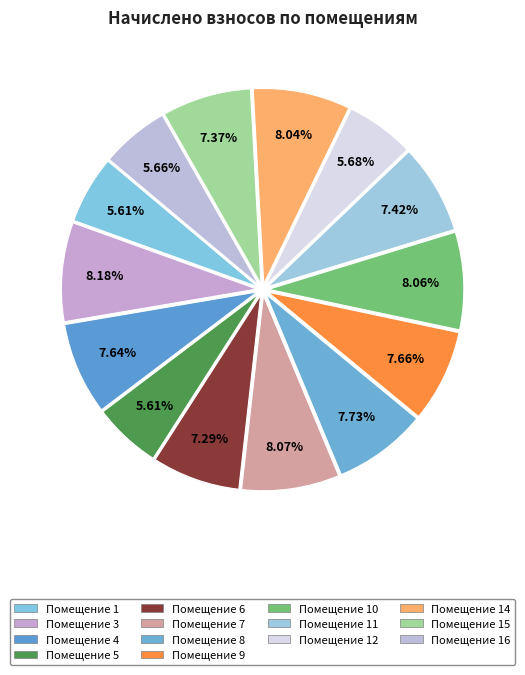

To the nearest percent, what is the difference between the largest and smallest slice percentages?

3%